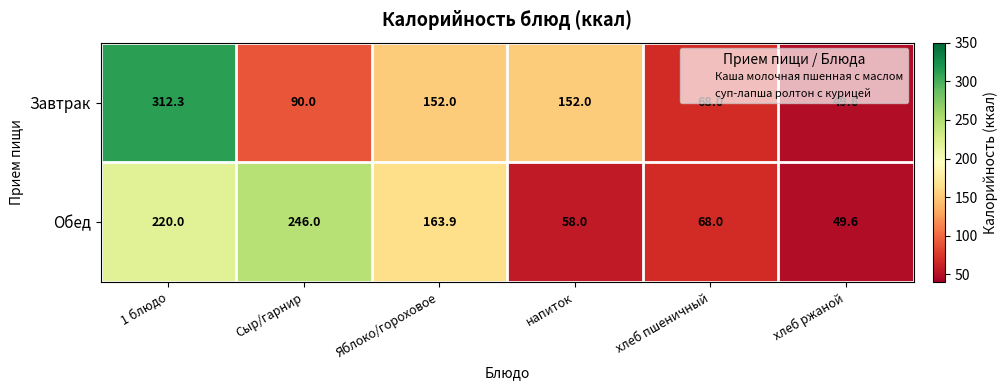

Is it true that Обед equals 49.6 at хлеб ржаной?

True